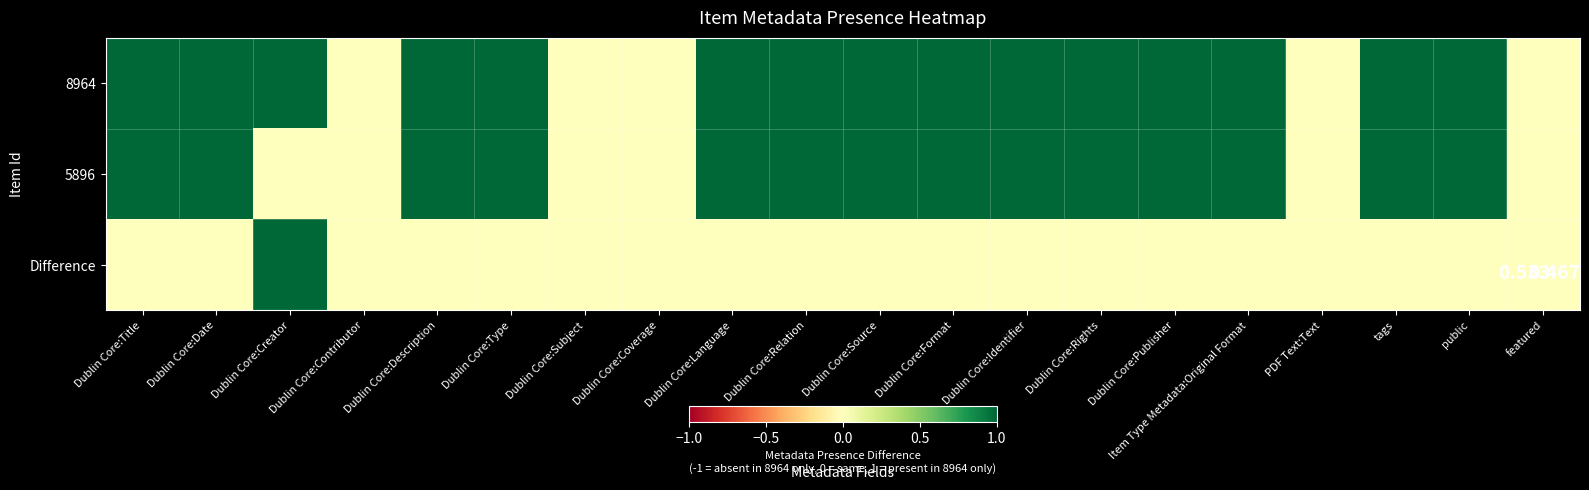

What is the spread (max minus min) of values at Dublin Core:Date?

1